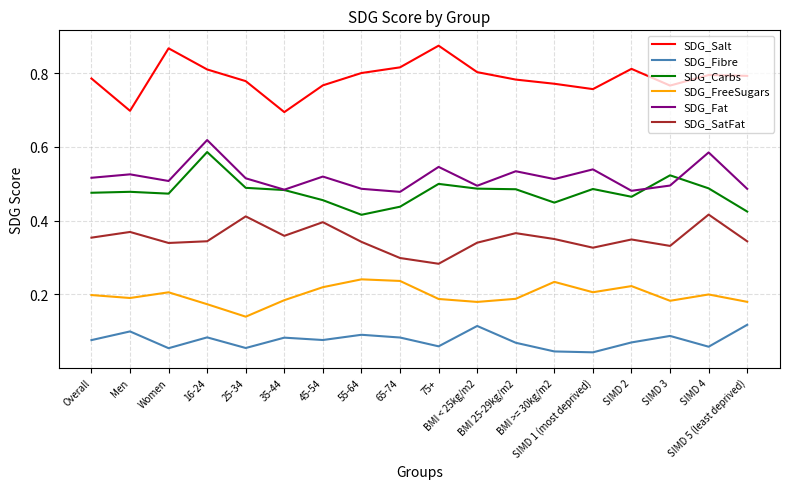

Which series has the largest total across all categories?

SDG_Salt